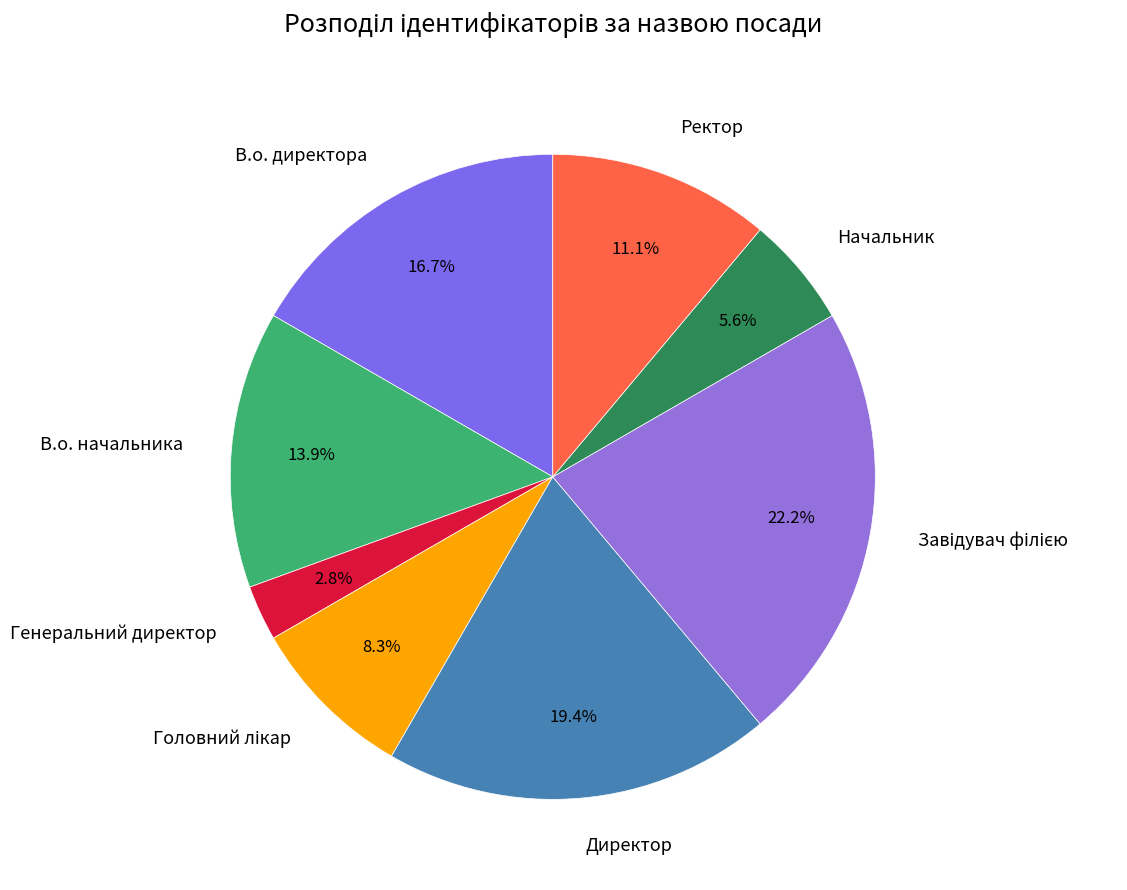

Does any single category account for the majority?

No